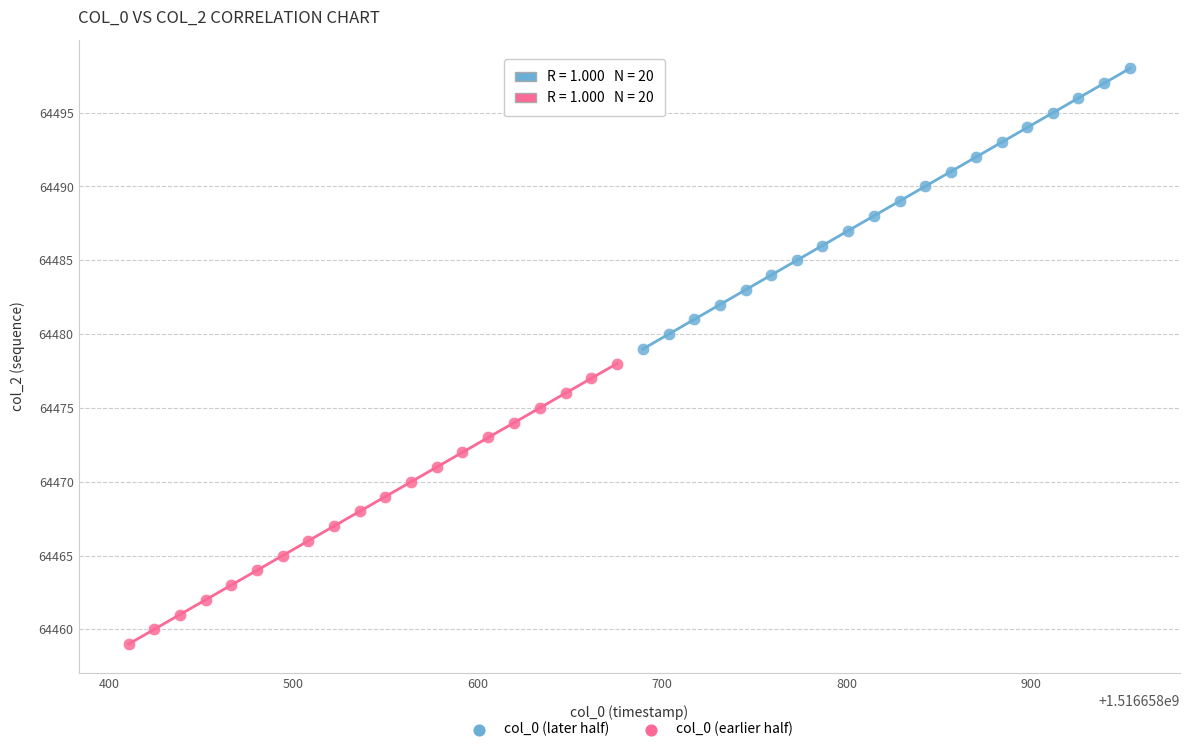

Which series contains the highest Y value?

col_0 (later half)